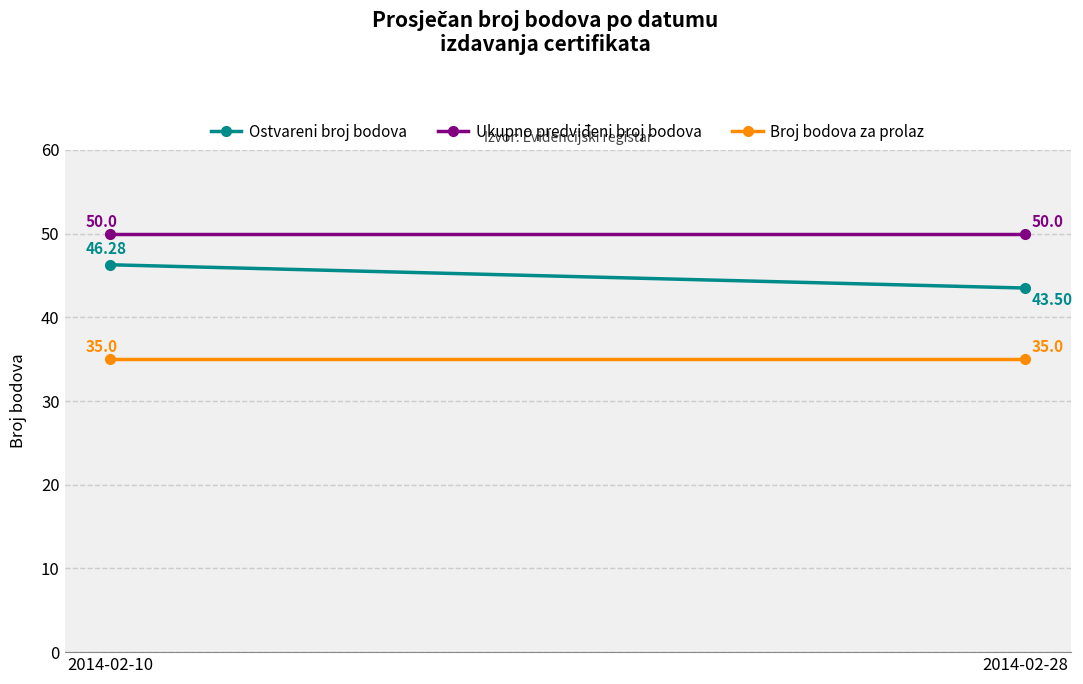

What is the sum of all Ukupno predviđeni broj bodova values?

100.0